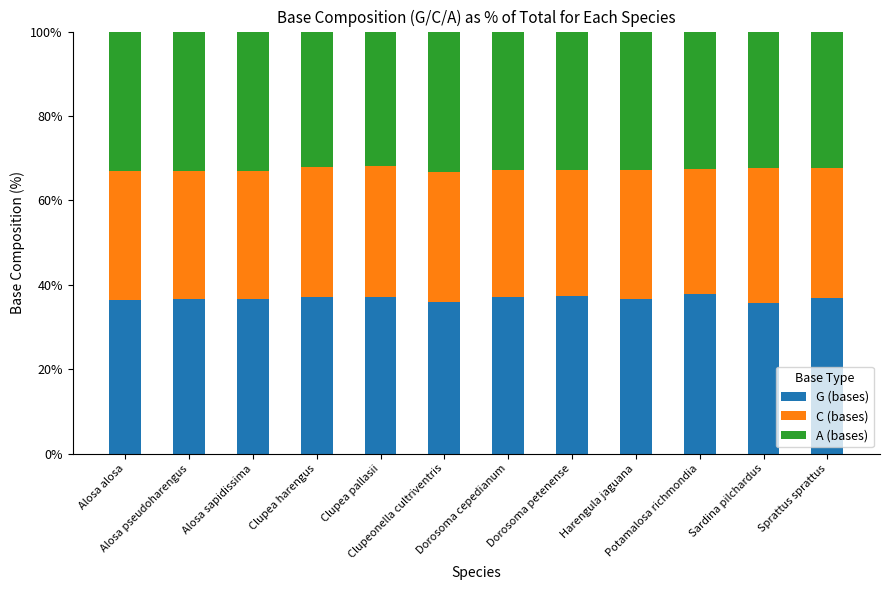

What is the lowest value of the G (bases) series?

35.7